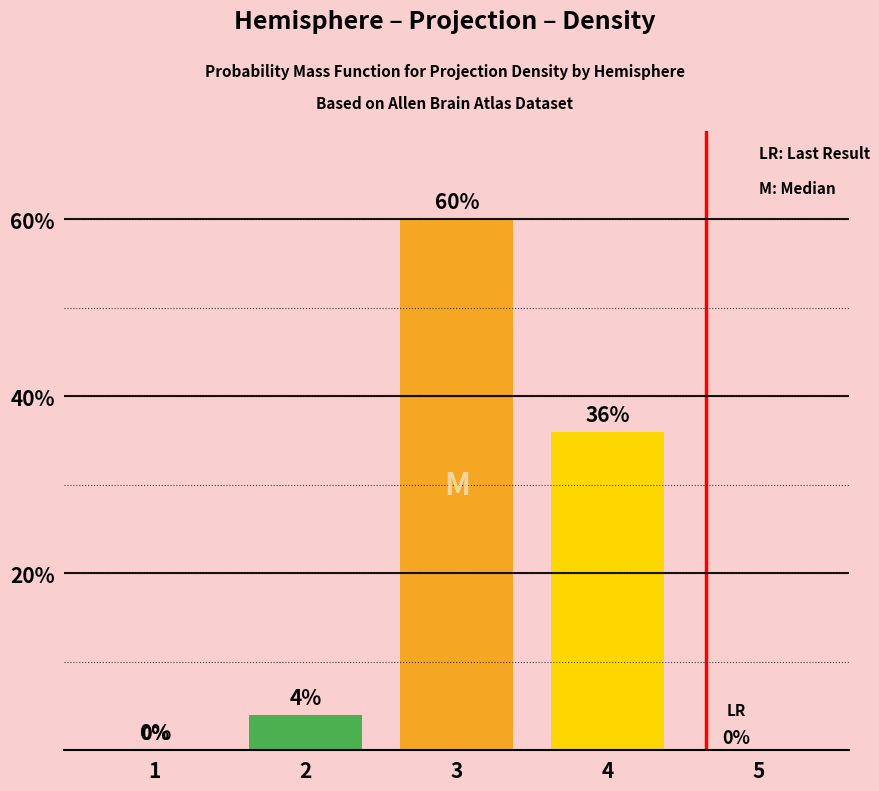

Are the bars grouped side by side (vs. stacked)?

Yes